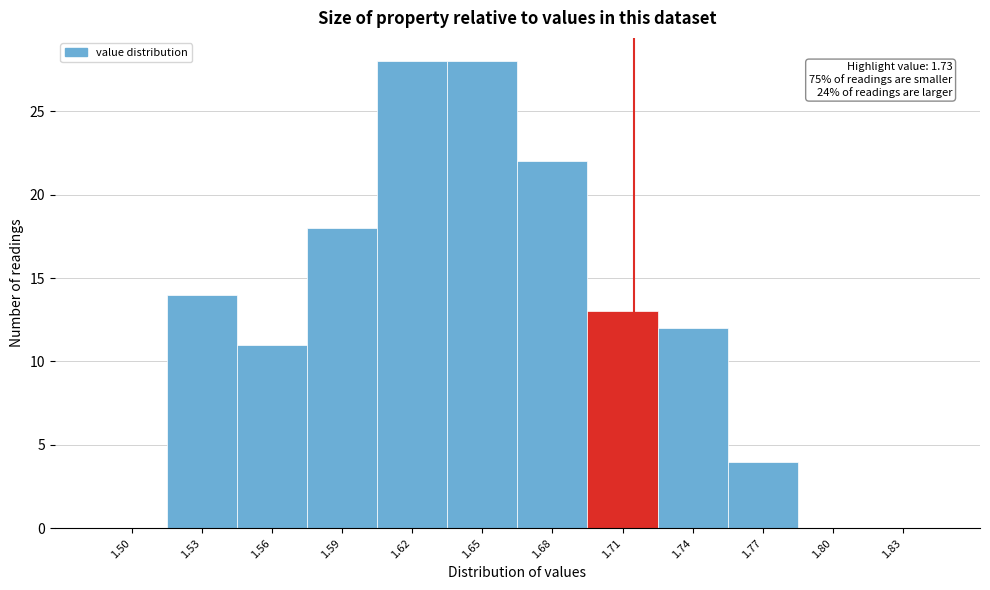

Reading left to right, list all the values displayed in this chart.

1.50=0	1.53=14	1.56=11	1.59=18	1.62=28	1.65=28	1.68=22	1.71=13	1.74=12	1.77=4	1.80=0	1.83=0